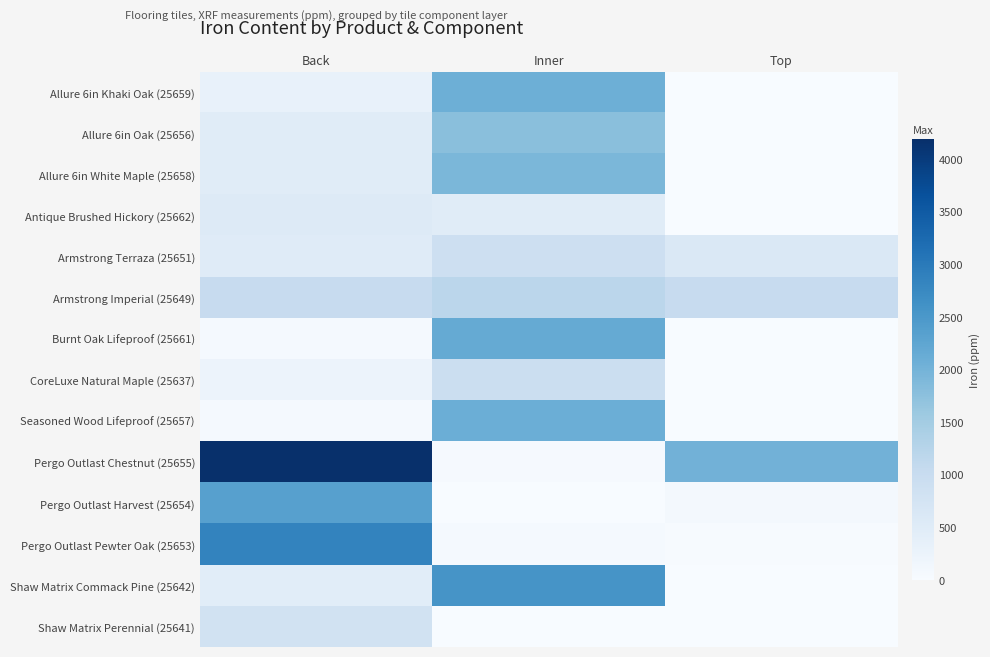

Which series has the largest range (max minus min)?

Pergo Outlast Chestnut (25655)